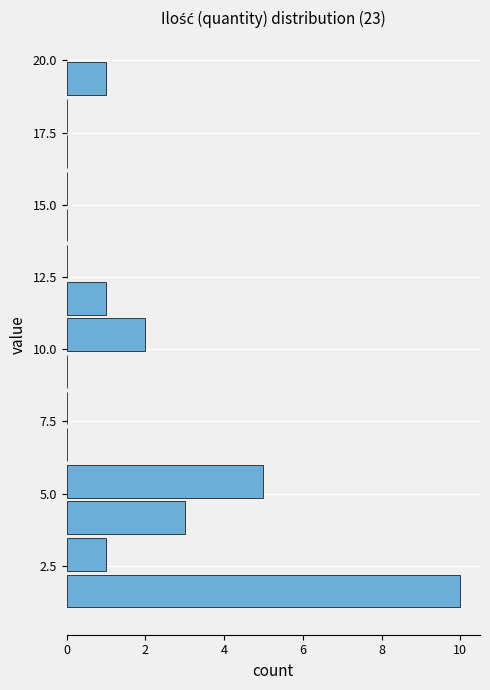

Read against the y-axis, roughly where is the centre of the longest bar?

1.5